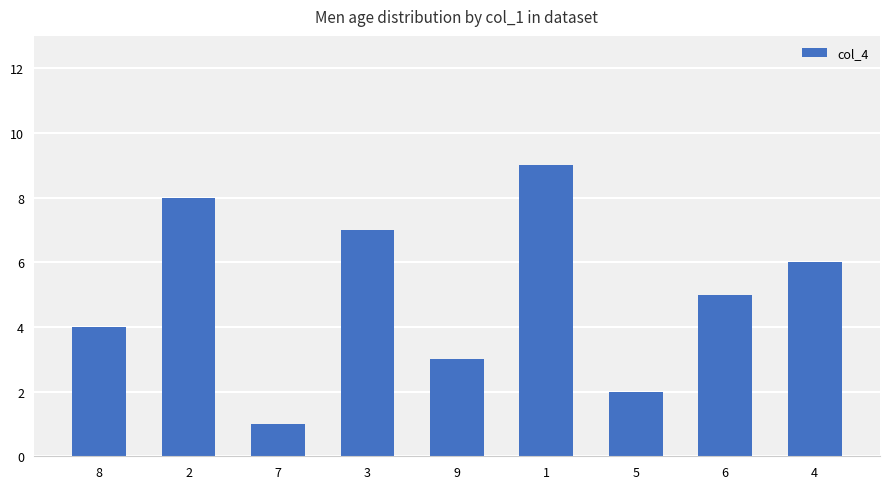

Read the value at 8.

4